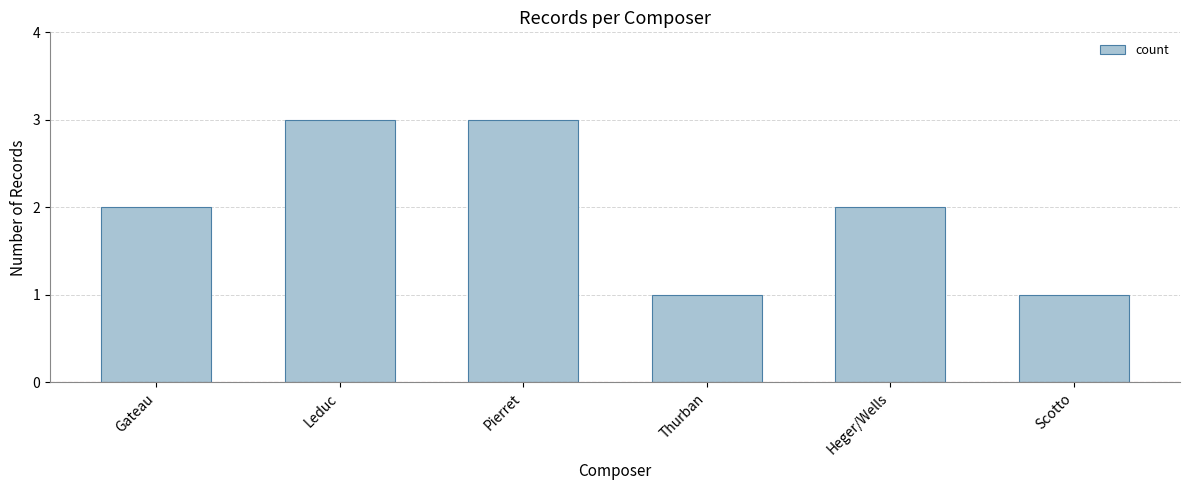

What is the approximate value at Leduc?

3